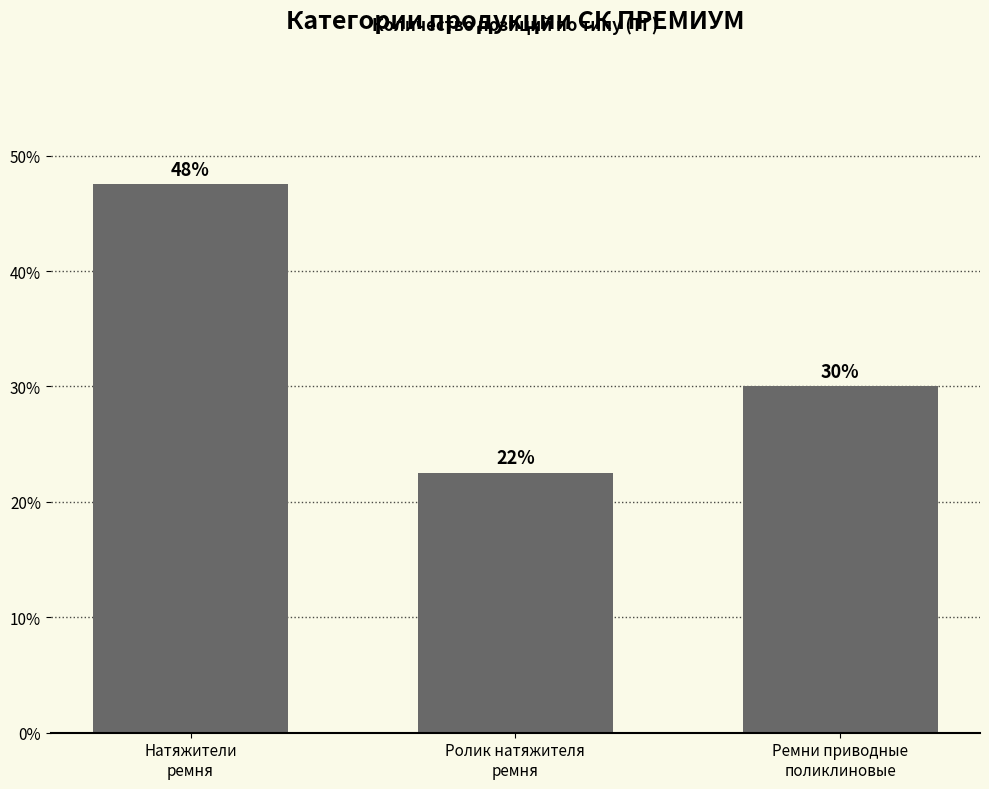

Which has a higher value, Натяжители
ремня or Ремни приводные
поликлиновые?

Натяжители
ремня